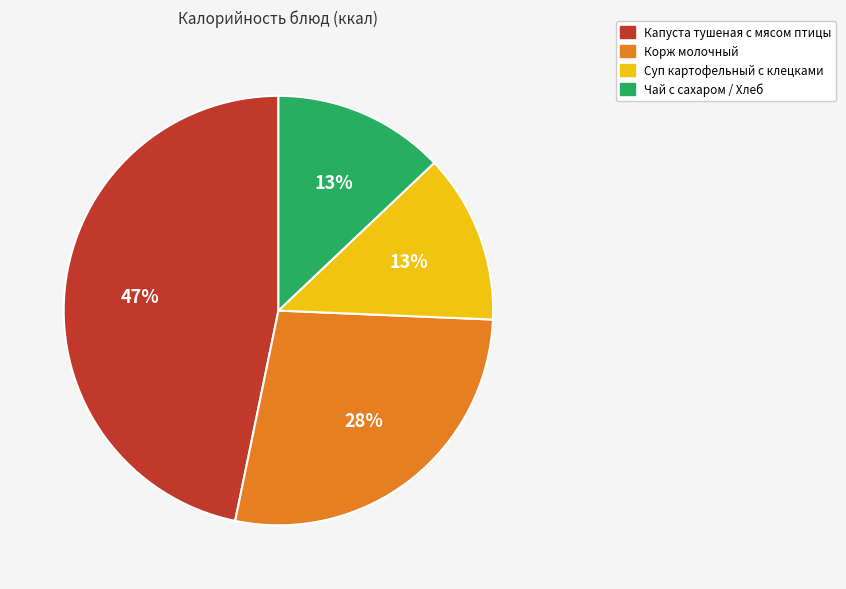

The Капуста тушеная с мясом птицы slice represents 47% of the pie. True or false?

True